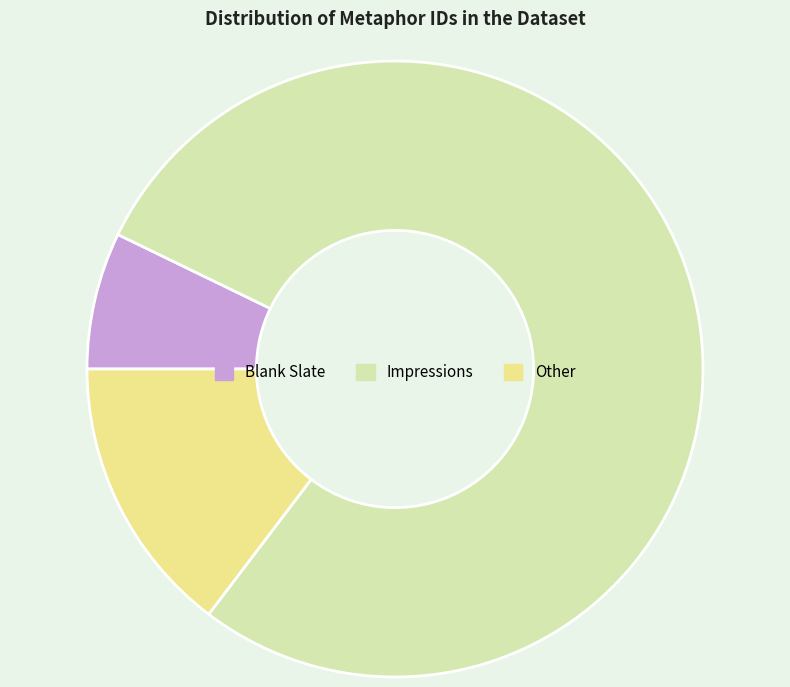

Is it true that Impressions is 87% of the pie?

False